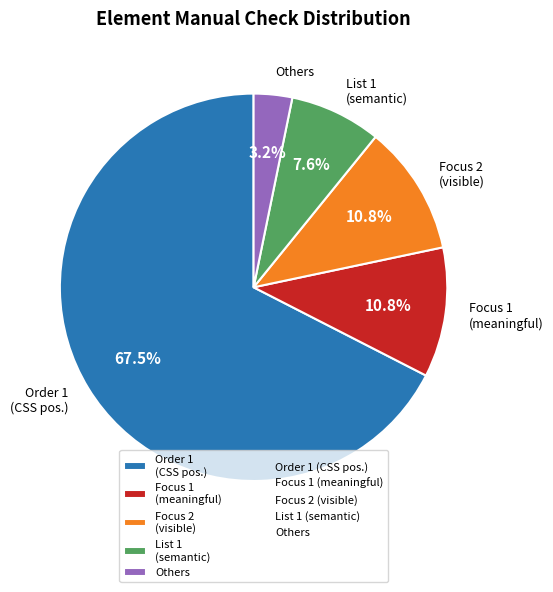

How many slices are in this pie chart?

5